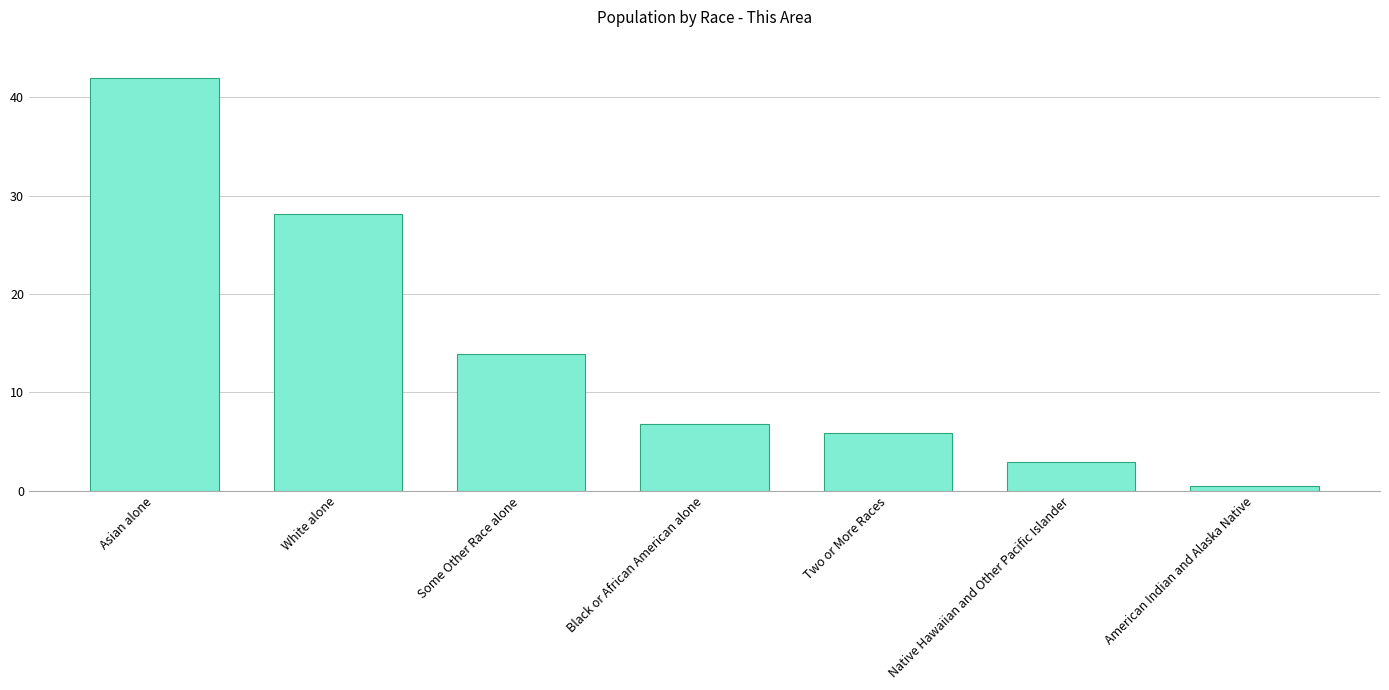

Where does the data first go above 6?

Asian alone